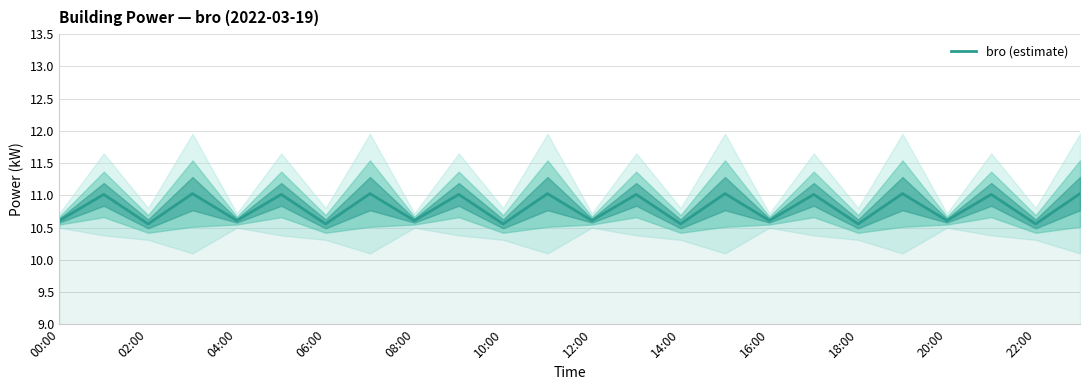

Does the chart have visible grid lines?

Yes